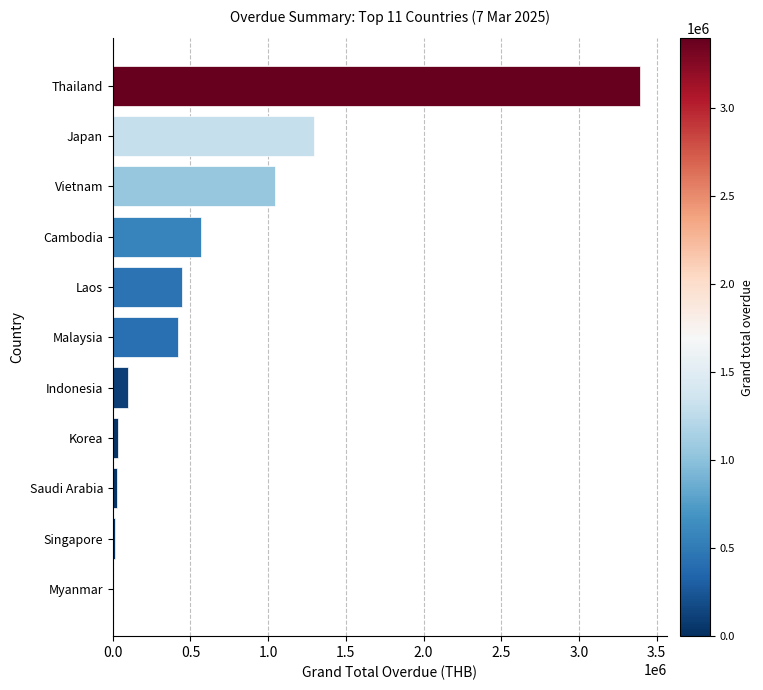

Are the bars grouped side by side (vs. stacked)?

No